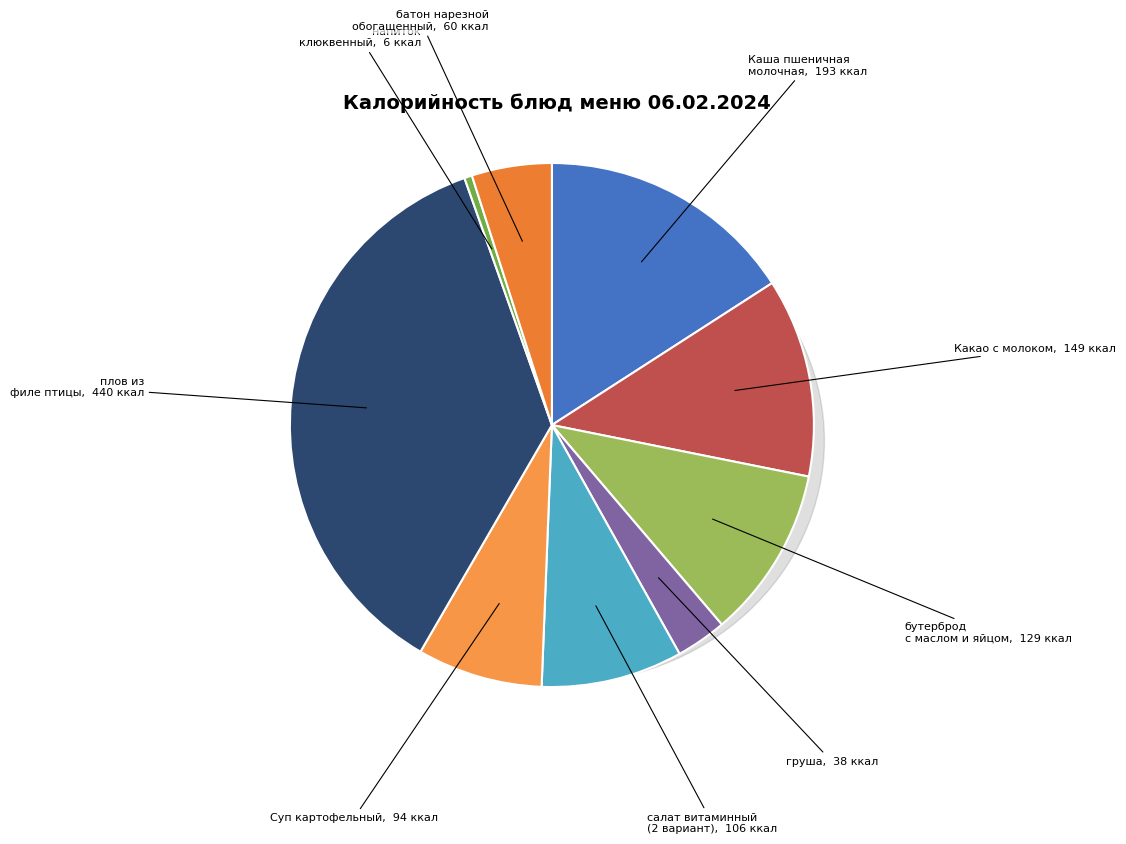

What is the smallest slice in the pie chart?

напиток клюквенный с вит.С